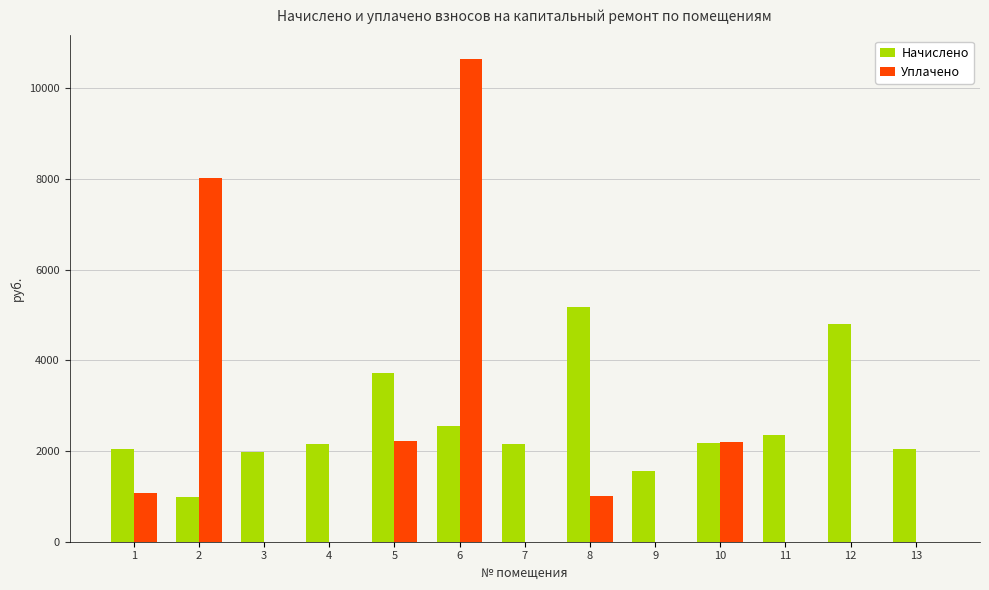

How many groups of bars are there?

13